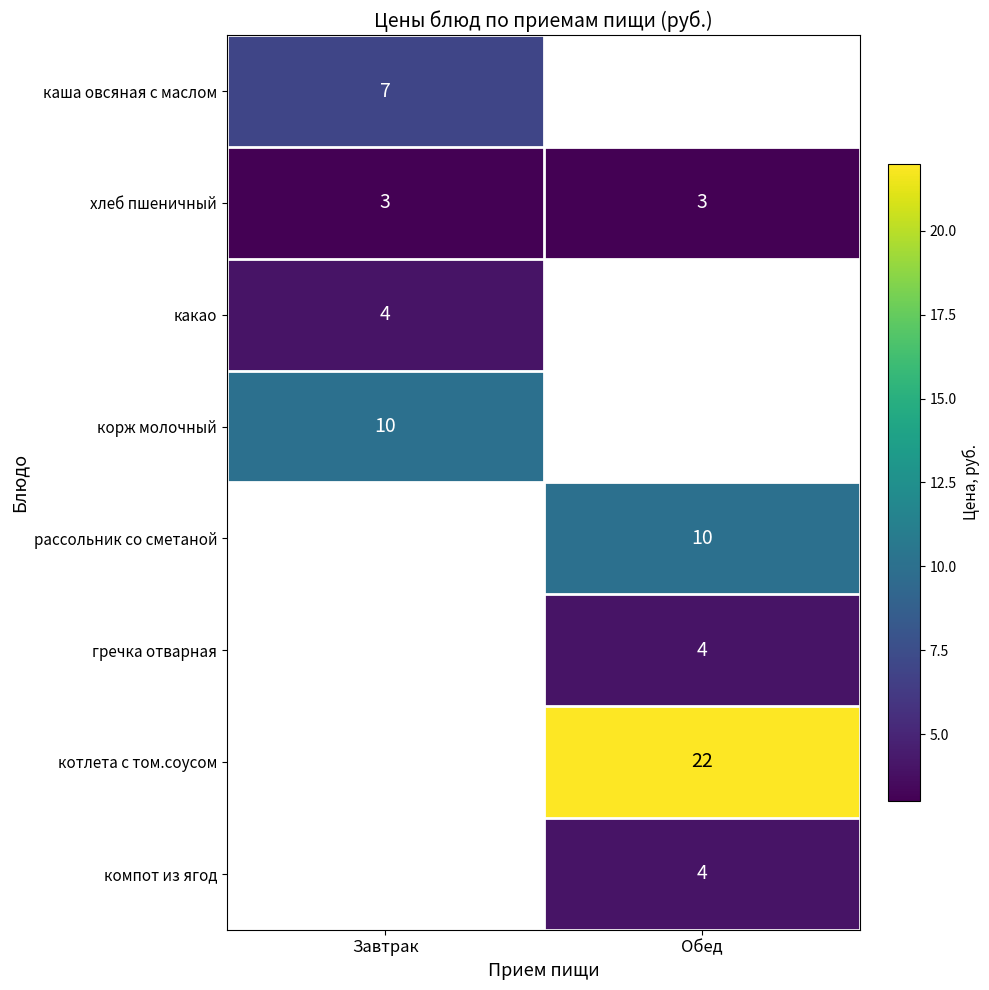

What is the highest value of the хлеб пшеничный series?

3